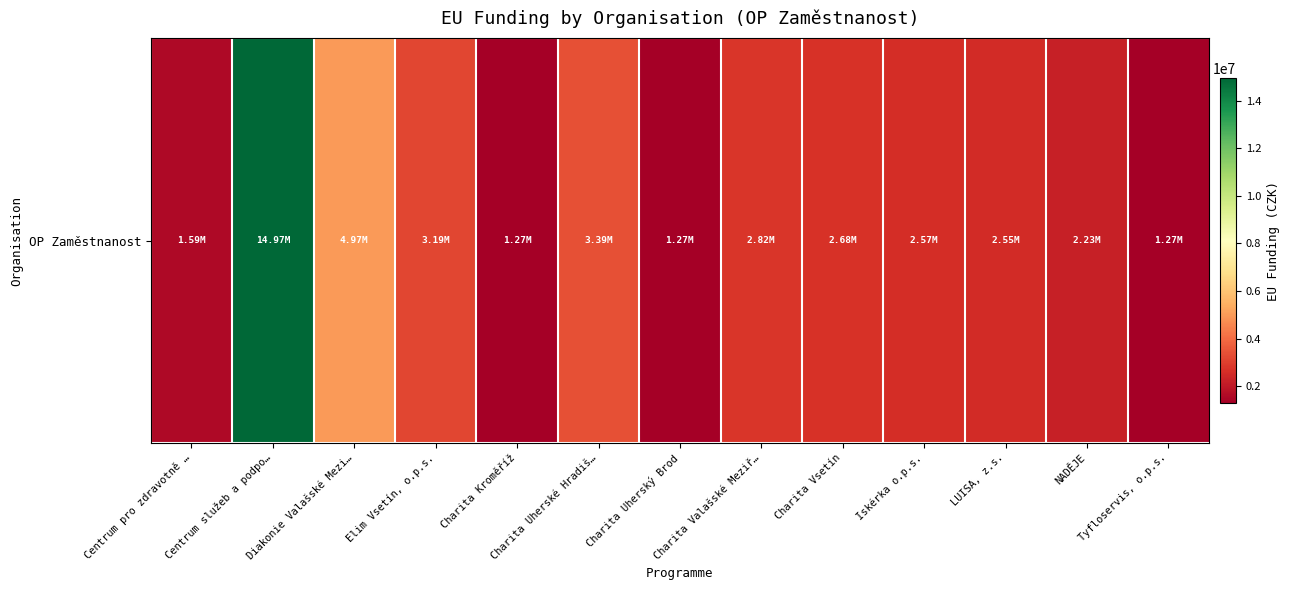

Rank the categories by value from highest to lowest.

Centrum služeb a podpo…, Diakonie Valašské Mezi…, Charita Uherské Hradiš…, Elim Vsetín, o.p.s., Charita Valašské Meziř…, Charita Vsetín, Iskérka o.p.s., LUISA, z.s., NADĚJE, Centrum pro zdravotně …, Charita Kroměříž, Charita Uherský Brod, Tyfloservis, o.p.s.